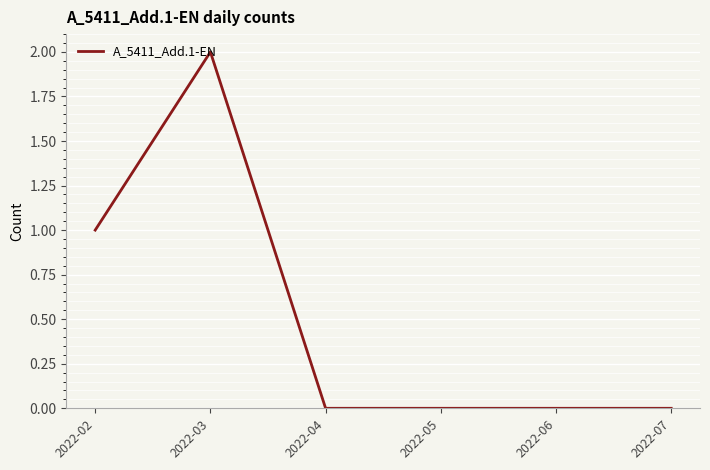

What is the change in value from 2022-02 to 2022-03?

+1